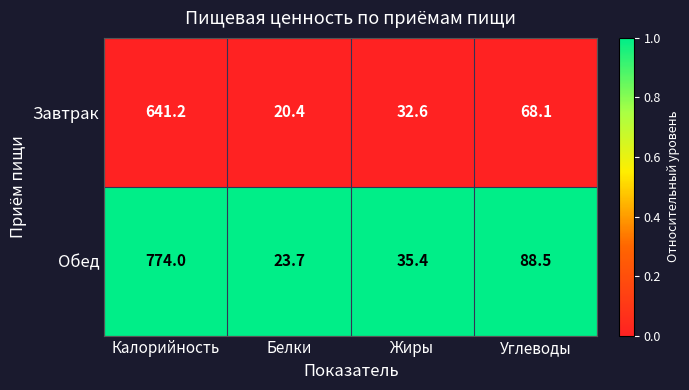

At which label does Завтрак reach its peak?

Калорийность